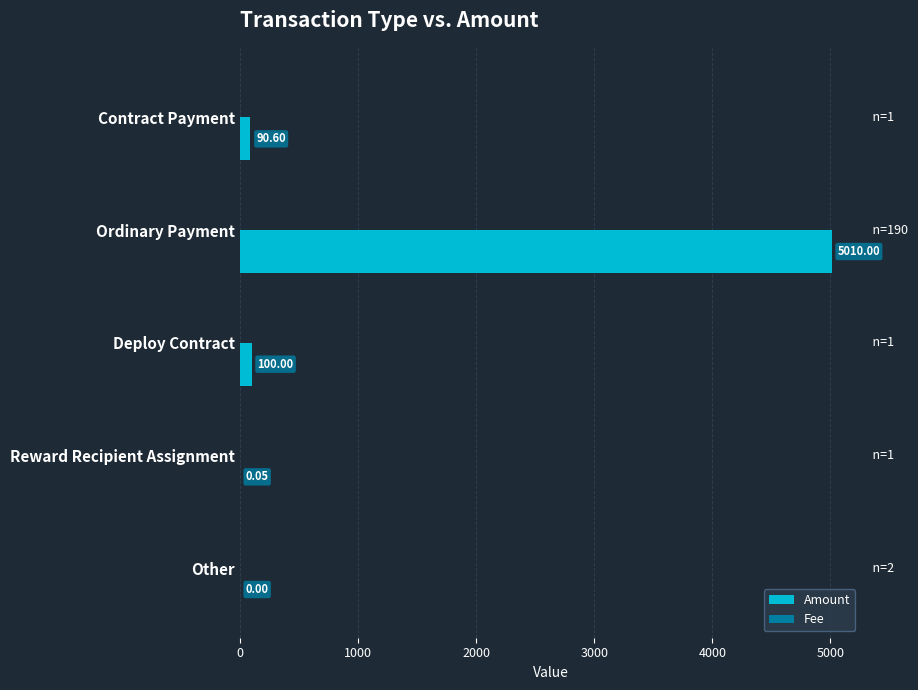

Where is Amount nearest to the value 2505?

Deploy Contract